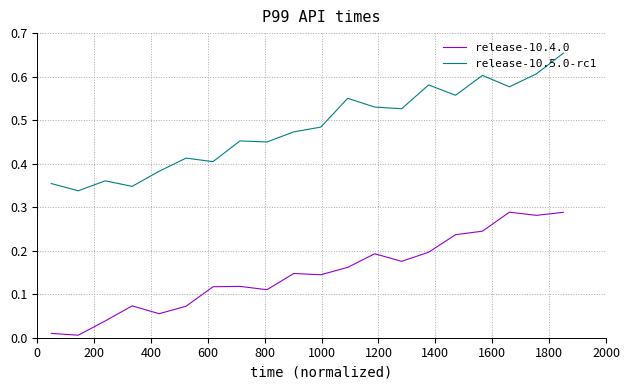

Which series has the largest range (max minus min)?

release-10.5.0-rc1